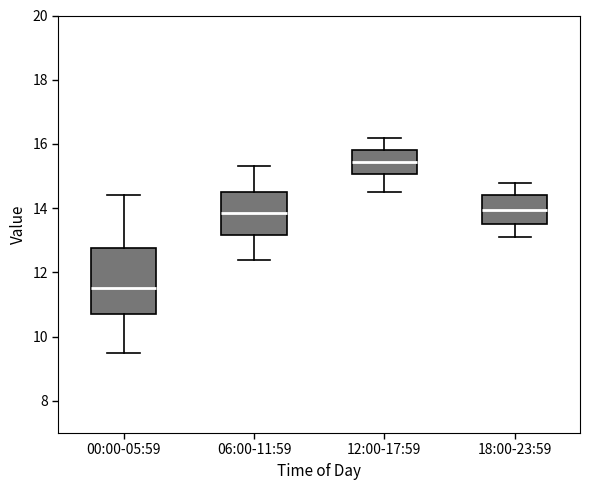

Which box is the tallest, from its lower edge to its upper edge?

00:00-05:59